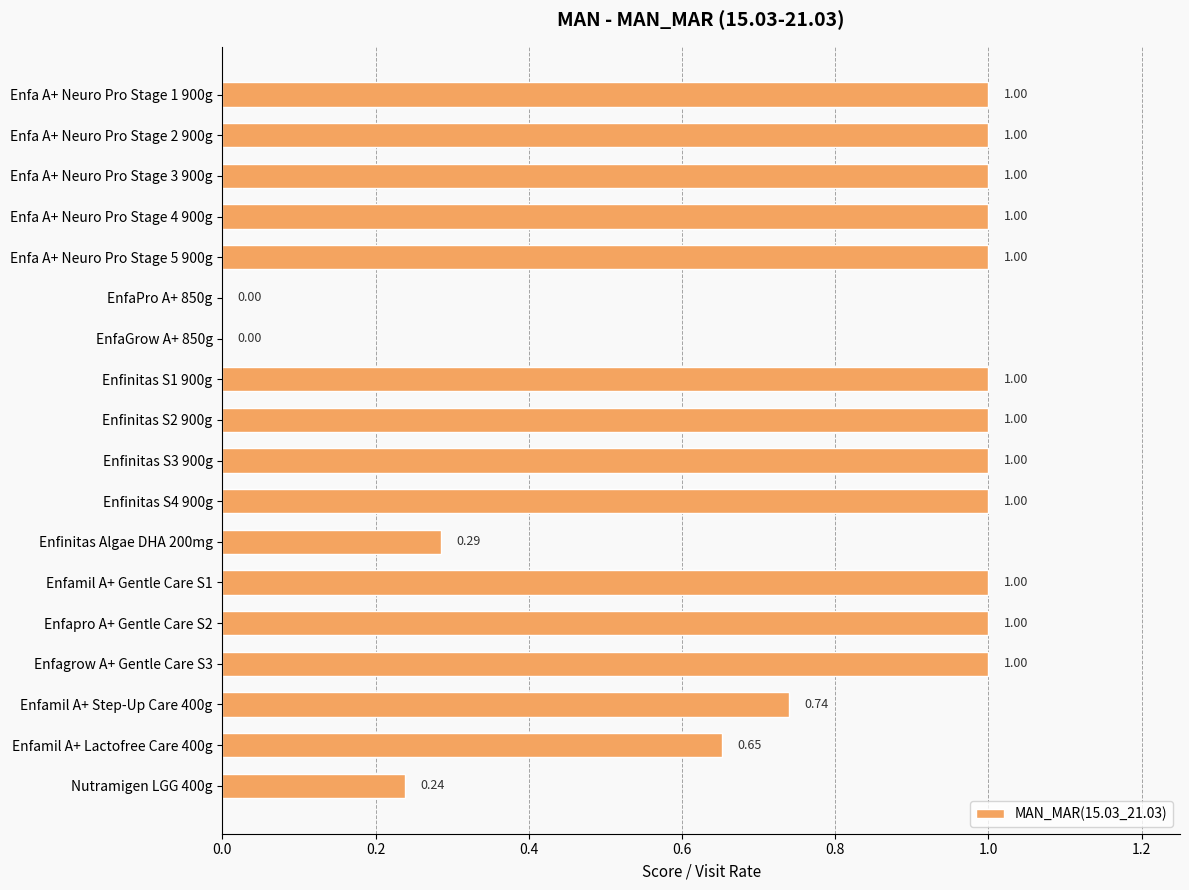

How many values are between 0 and 1?

18